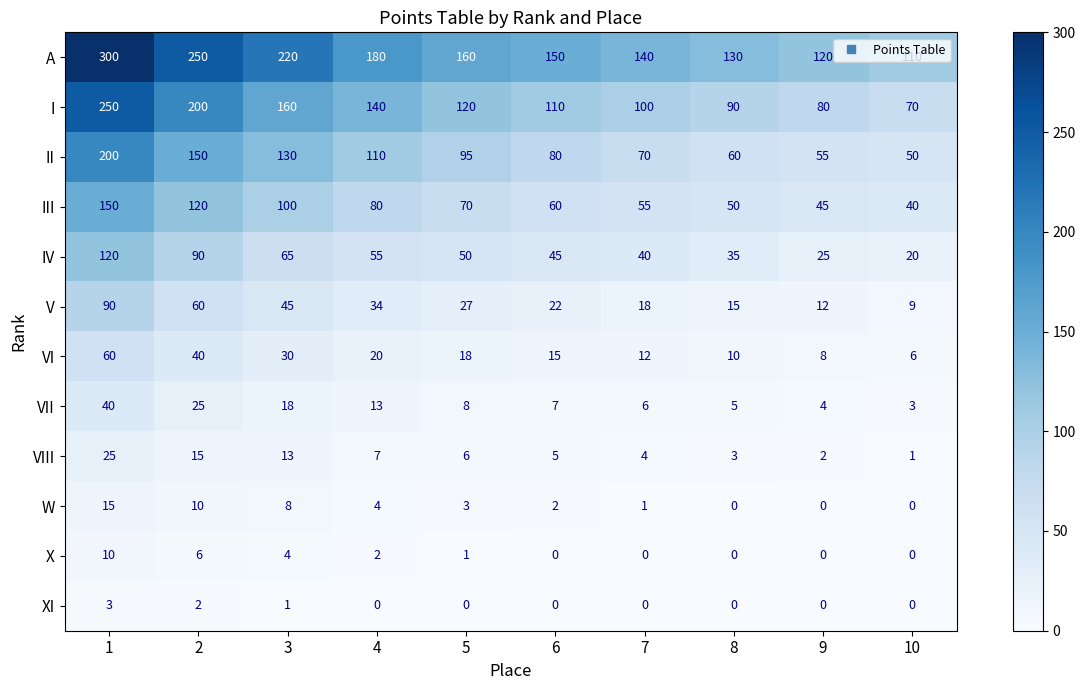

Count the number of data series in this chart.

12